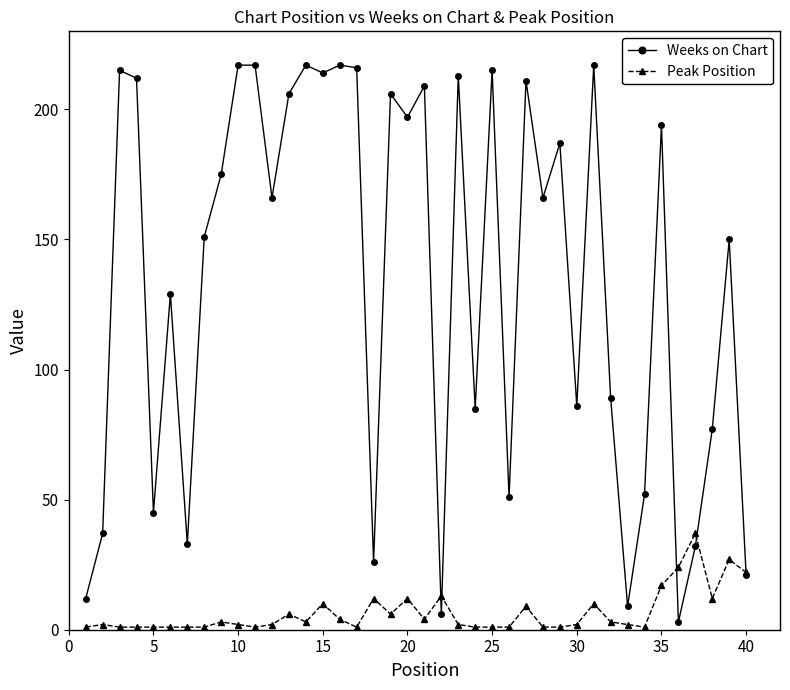

How many categories are shown in the chart?

40